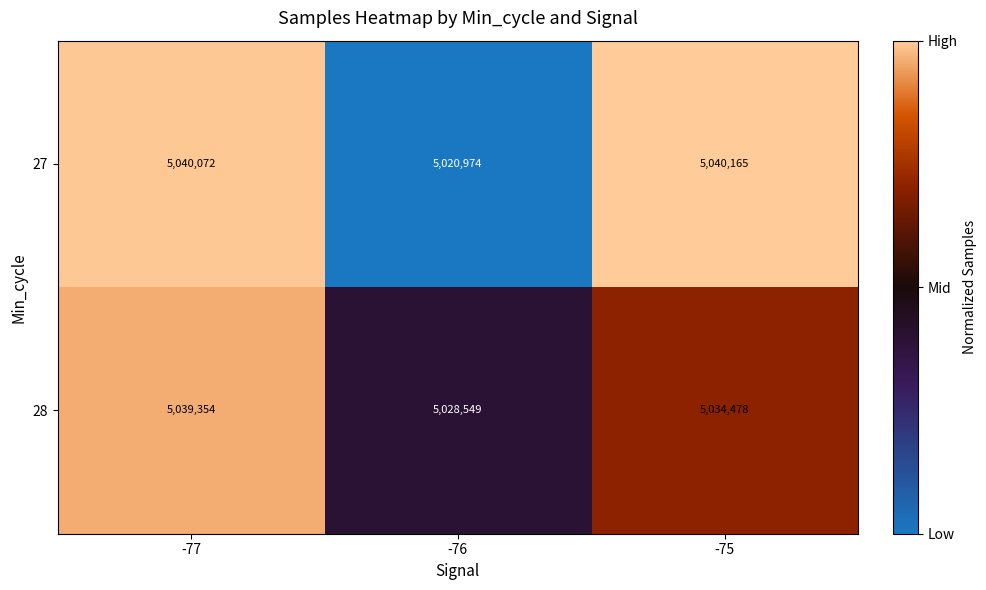

At -76, list the series in order from smallest to largest.

27, 28